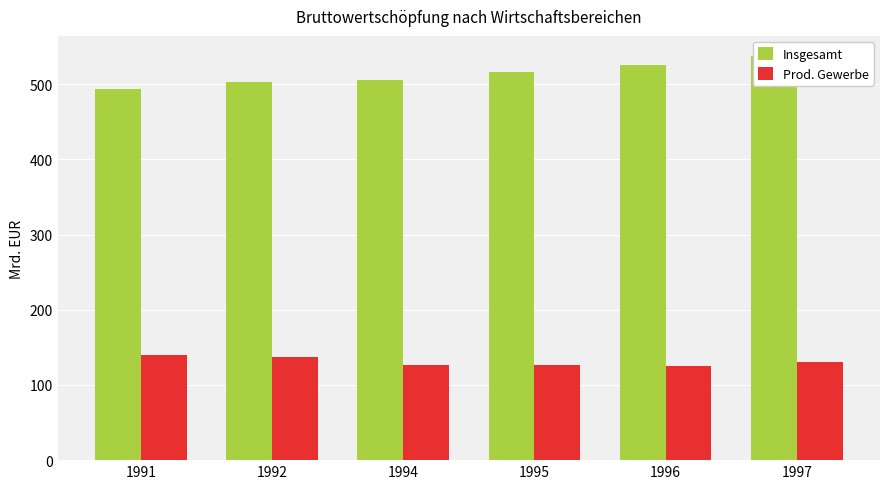

What is the minimum value shown in the chart?

125.6